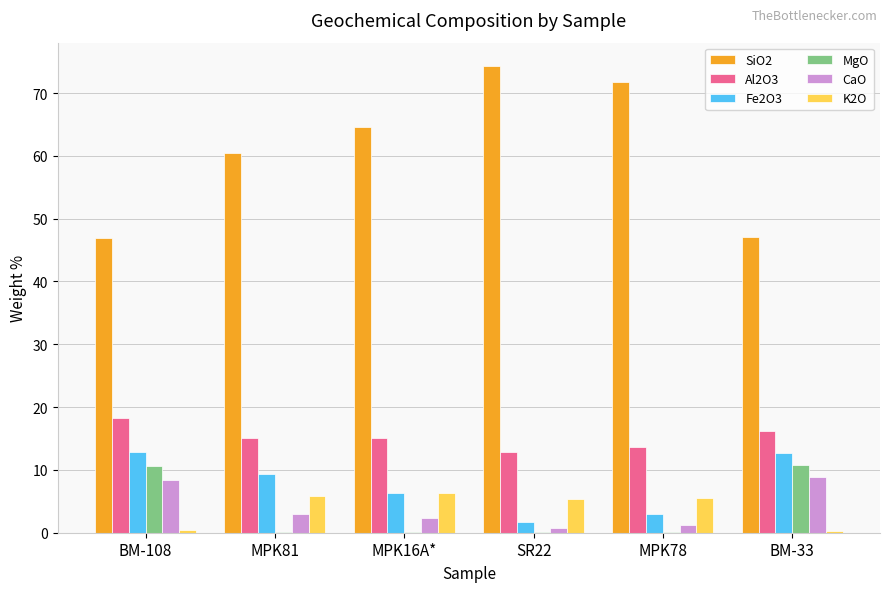

The MgO series shows 0.1 at MPK16A*. True or false?

True